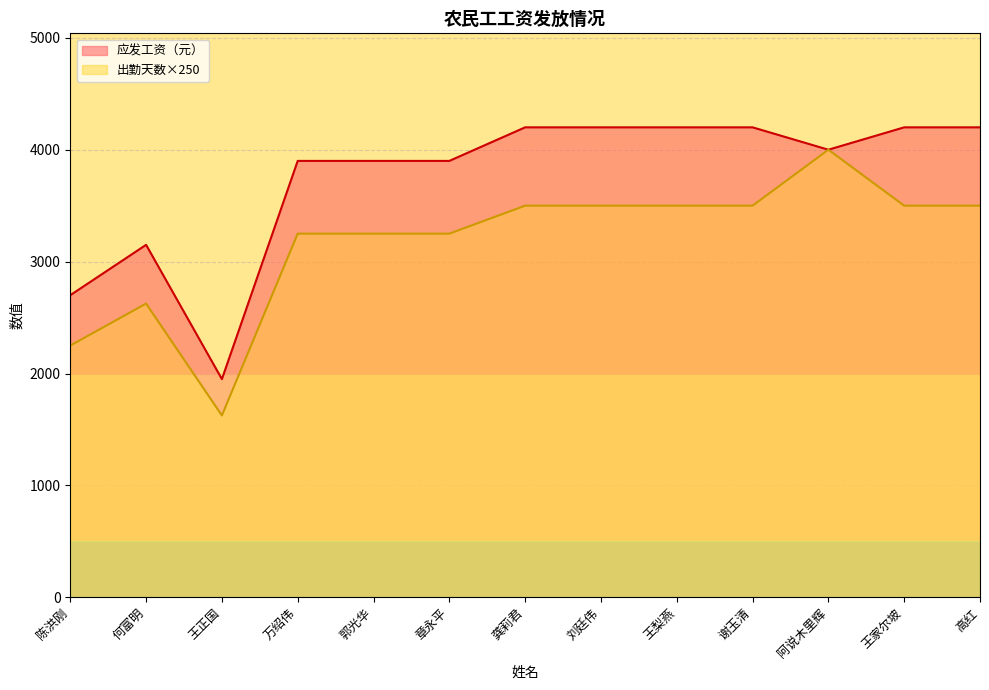

What is the maximum value shown in the chart?

4200